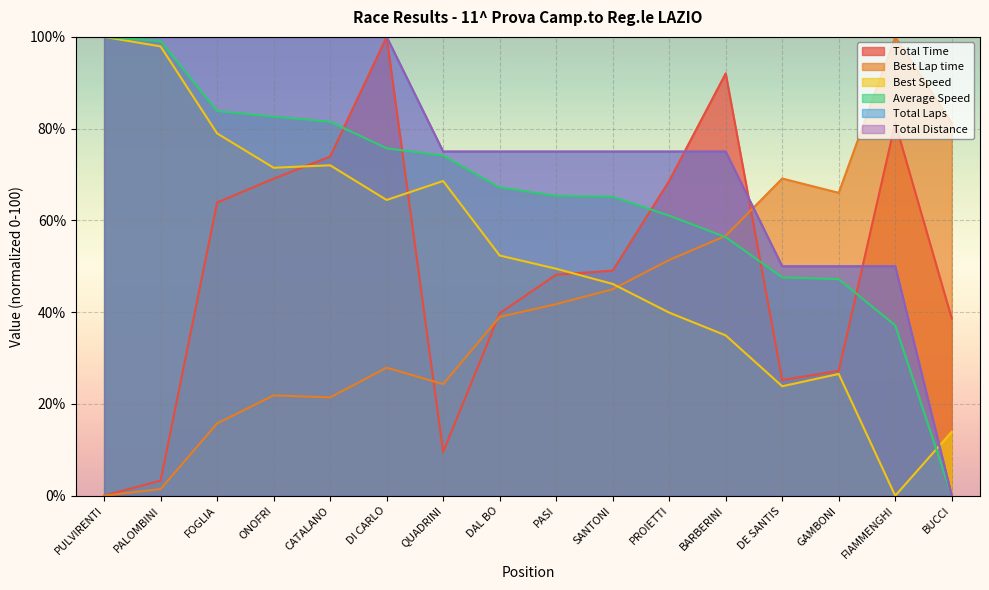

Which series changed the most between QUADRINI and GAMBONI?

Best Speed